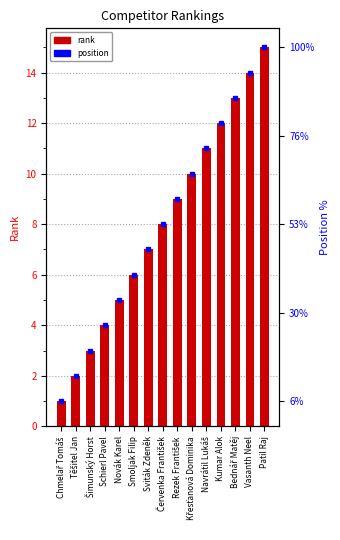

List the labels in order of value, smallest first.

Chmelař Tomáš, Těšitel Jan, Šimunský Horst, Schierl Pavel, Novák Karel, Smoljak Filip, Sviták Zdeněk, Červenka František, Rezek František, Křesťanová Dominika, Navrátil Lukáš, Kumar Alok, Bednář Matěj, Vasanth Neel, Patil Raj